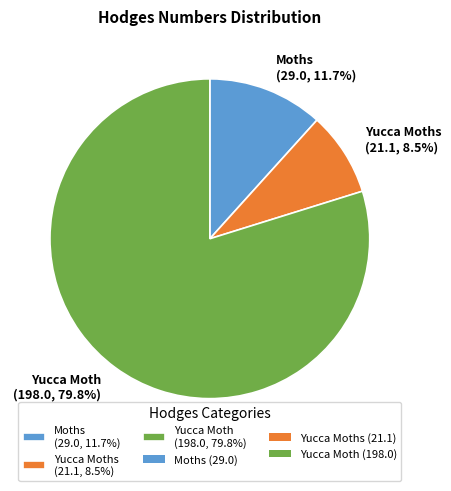

Between Yucca Moth (198.0, 79.8%) and Yucca Moths (21.1, 8.5%), which is larger?

Yucca Moth (198.0, 79.8%)